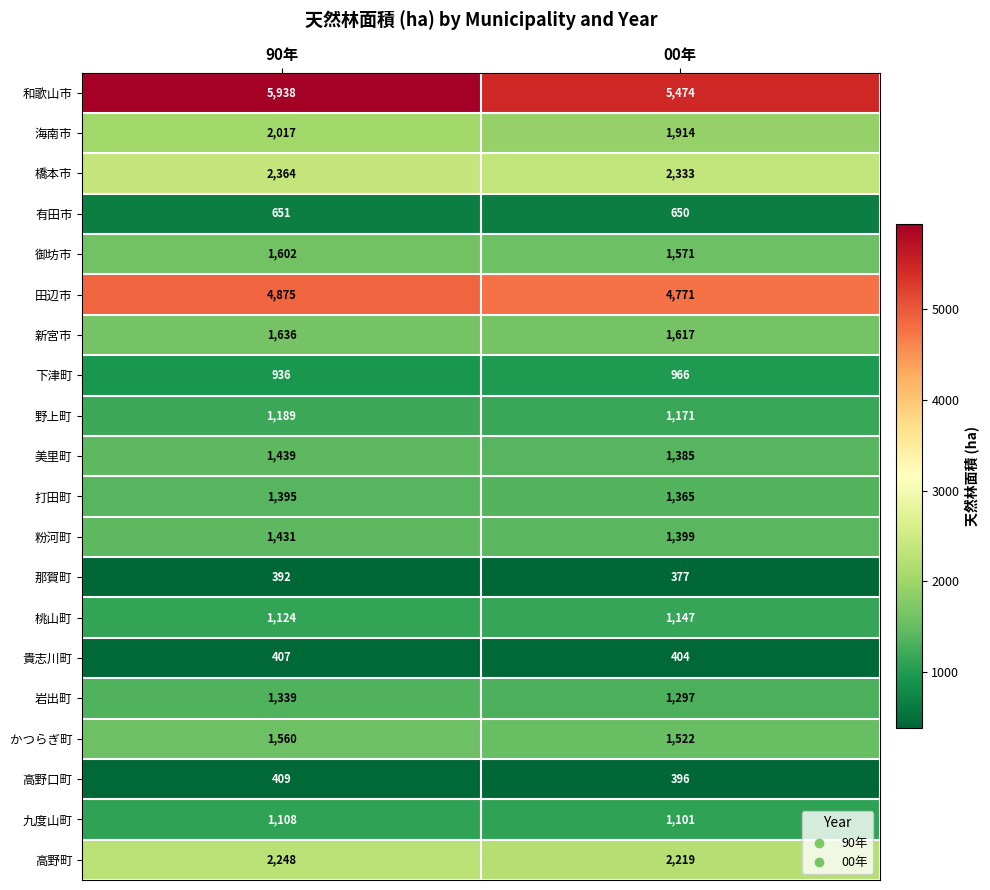

Between 90年 and 00年, which series saw the biggest shift?

和歌山市